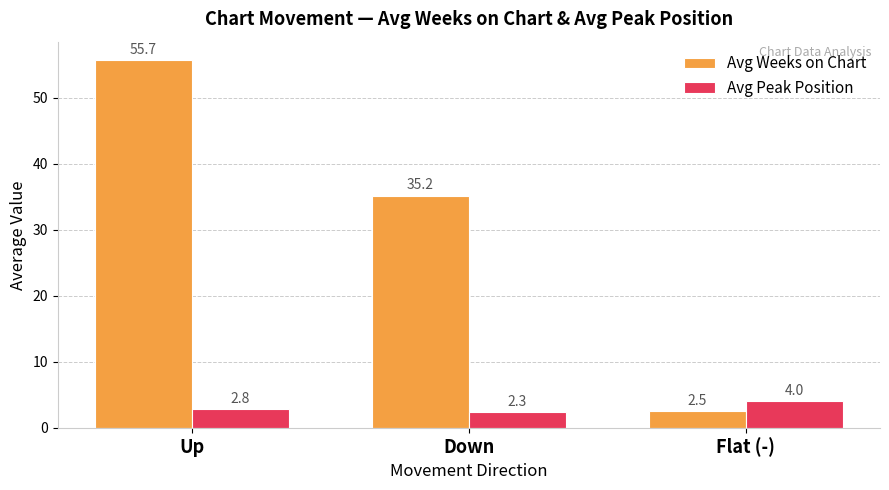

What is the maximum value shown in the chart?

55.7